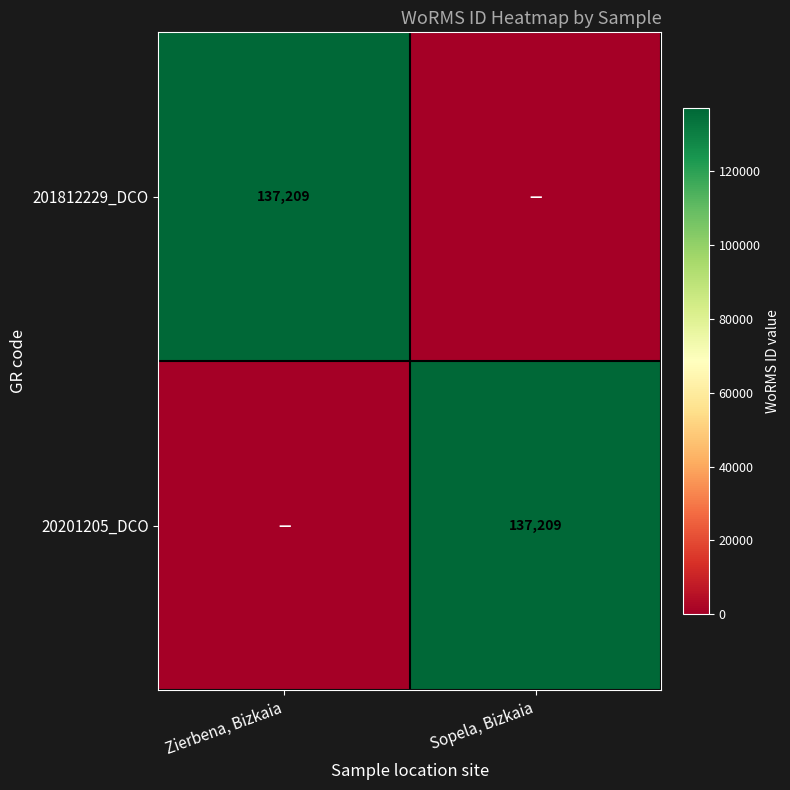

The 20201205_DCO series shows 30825 at Sopela, Bizkaia. True or false?

False